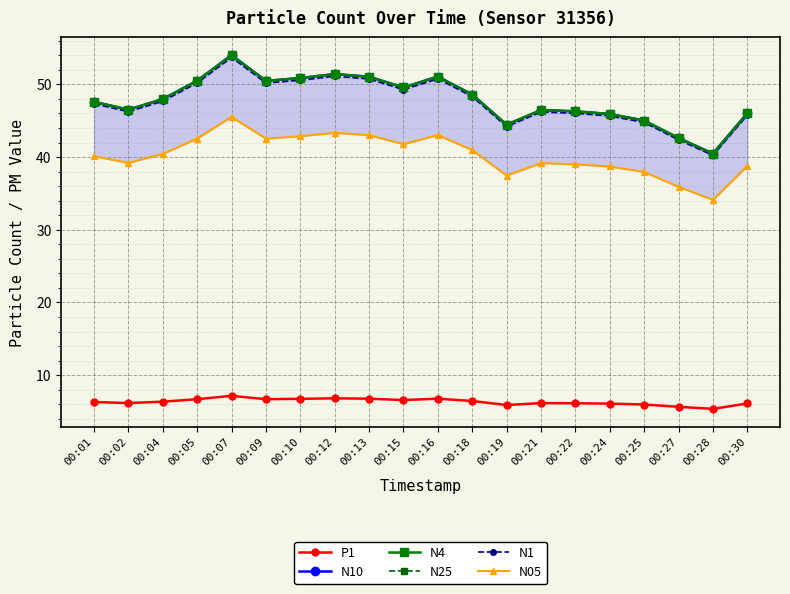

What is the average value of the N05 series?

40.3